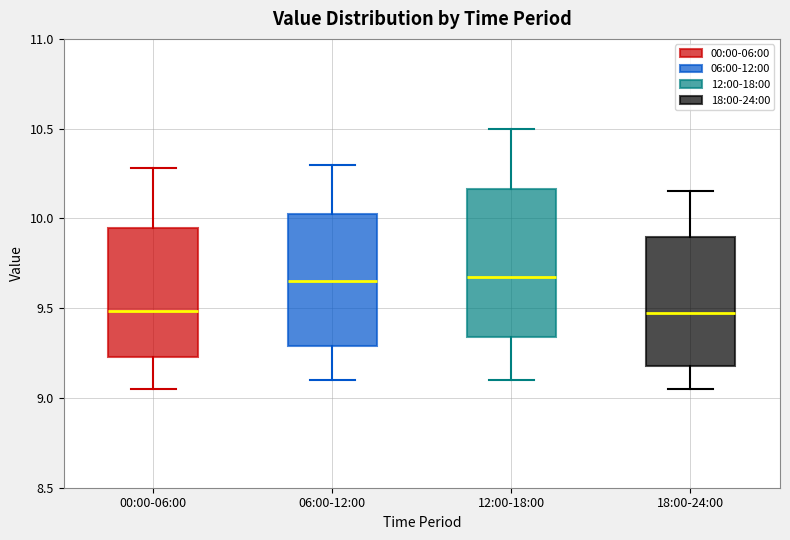

Reading left to right, read every box against the y-axis: the position of its median line, the range the box covers, and the ends of its whiskers. The values are not printed on the chart, so give them approximately, as read against the axis.

00:00-06:00: median 9.50, box 9.25 to 9.95, whiskers 9.05 to 10.30
06:00-12:00: median 9.65, box 9.30 to 10.05, whiskers 9.10 to 10.30
12:00-18:00: median 9.70, box 9.35 to 10.15, whiskers 9.10 to 10.50
18:00-24:00: median 9.50, box 9.20 to 9.90, whiskers 9.05 to 10.15